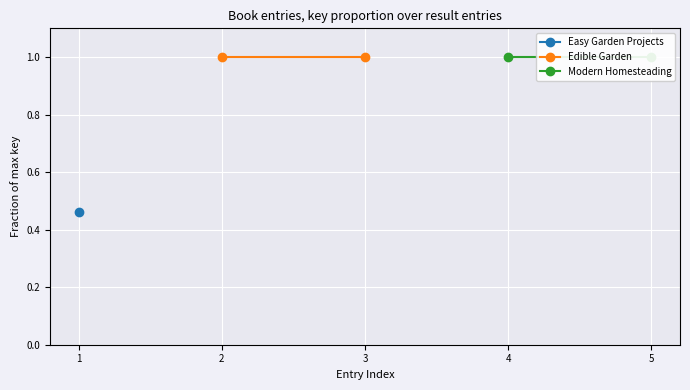

Between 1 and 2, which series saw the biggest shift?

Edible Garden